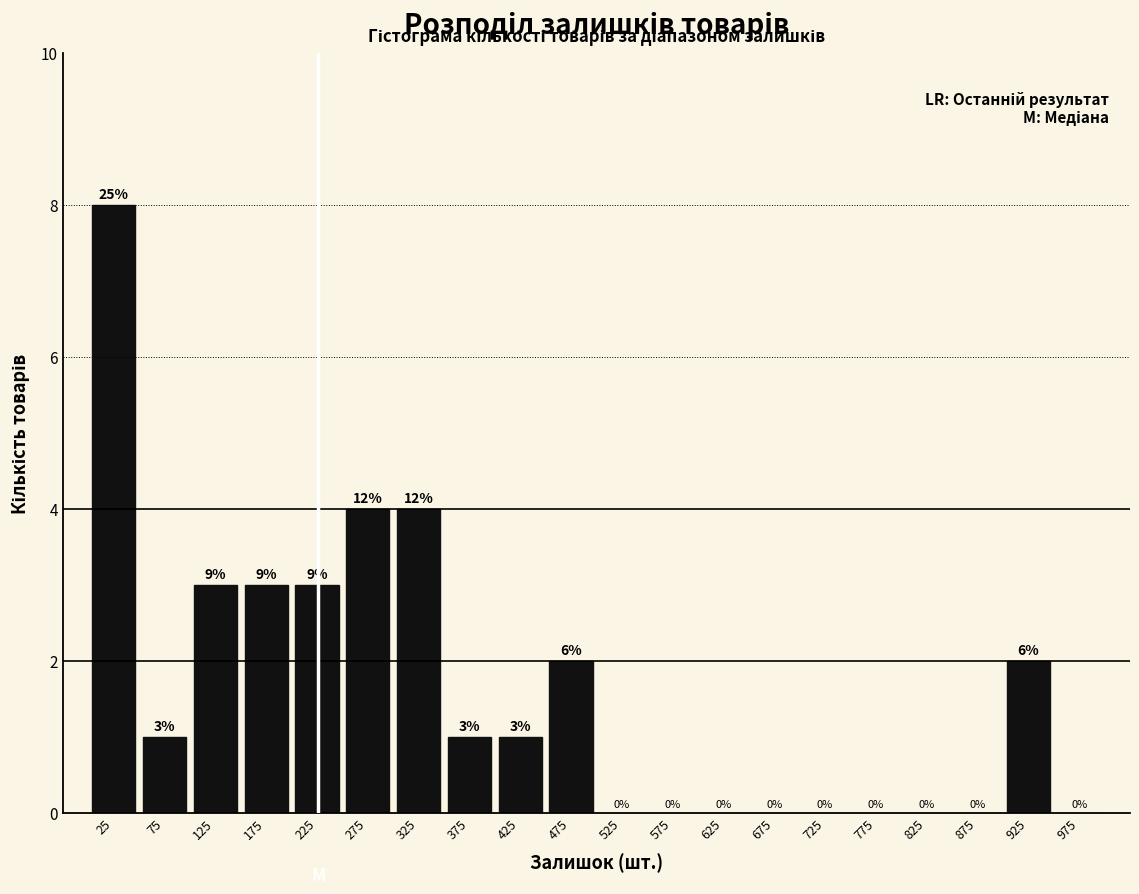

Over which range of the x-axis is the bar tallest?

0 to 50